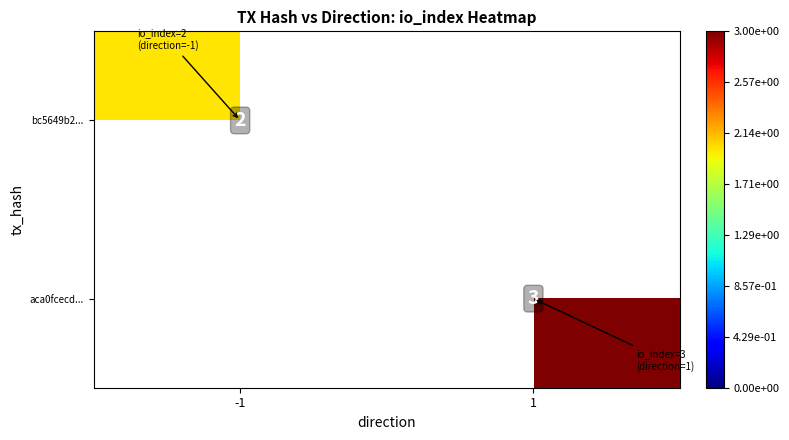

What is the minimum value shown in the chart?

2.0